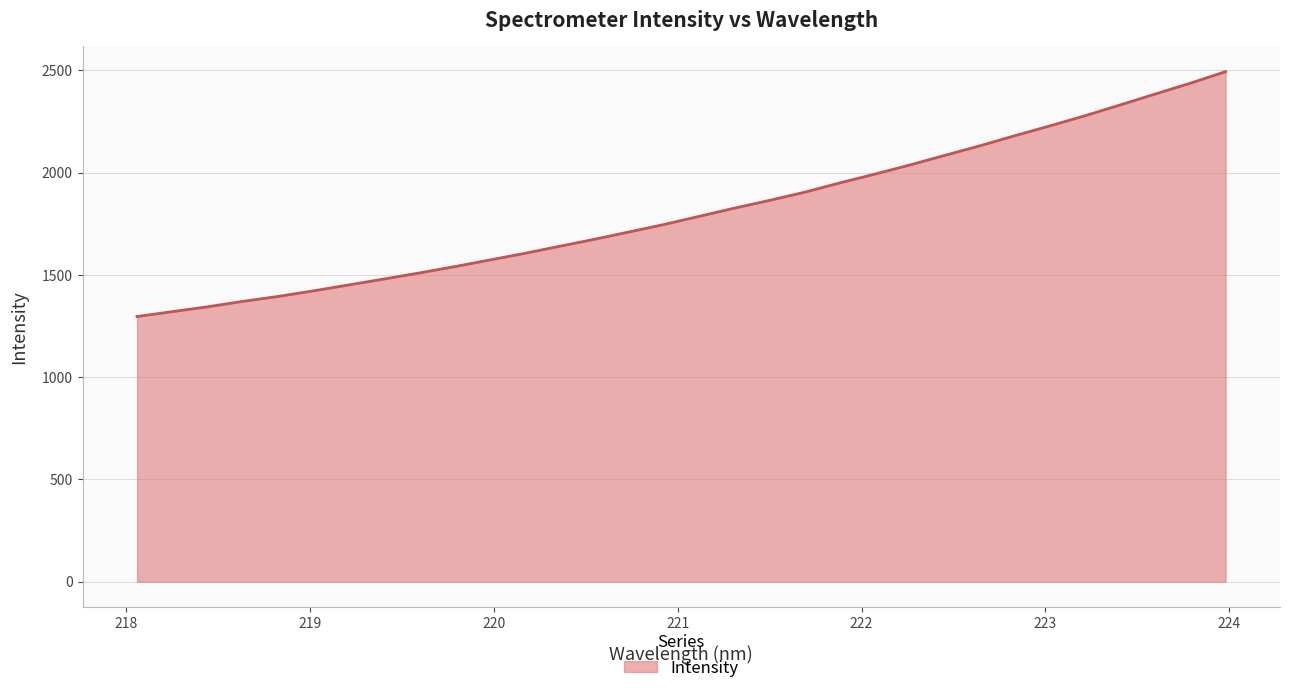

What is the minimum value shown in the chart?

1296.4